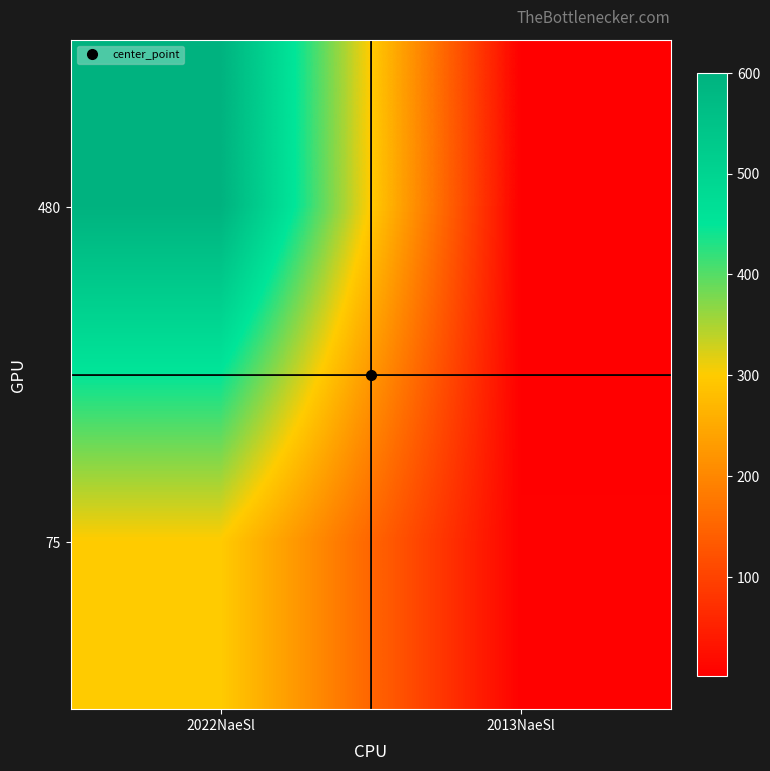

At 2013NaeSl, list the series in order from smallest to largest.

480, 75